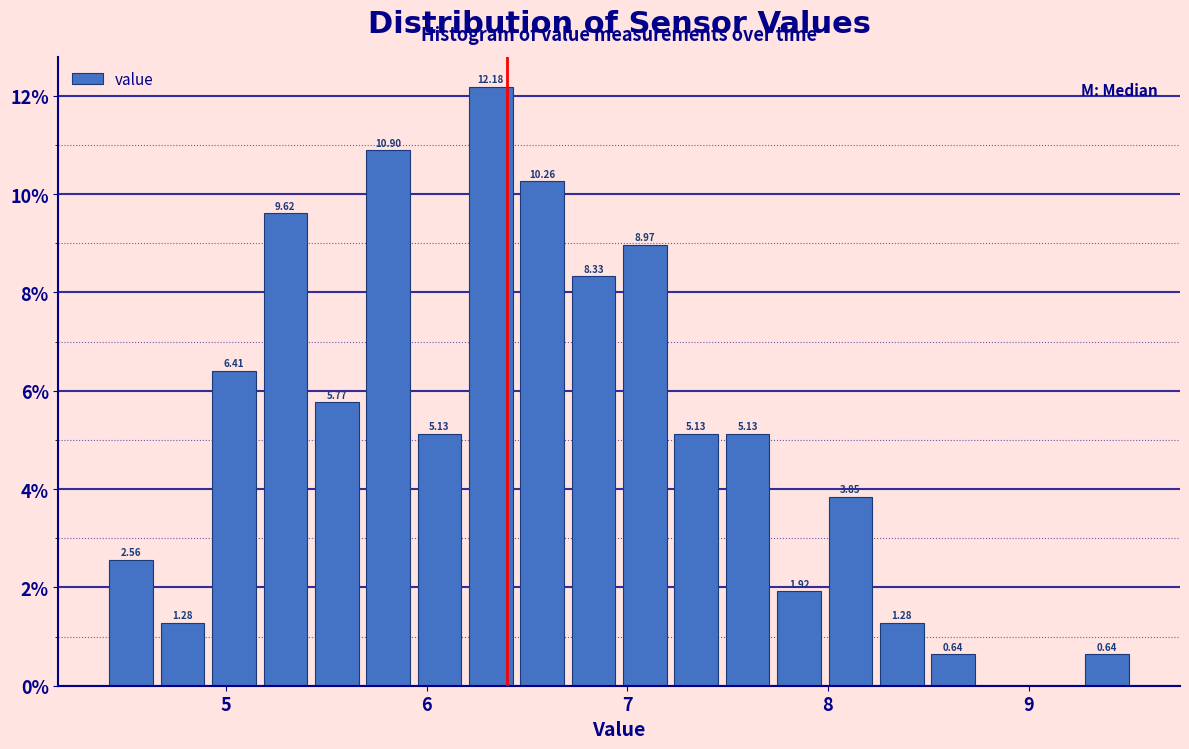

Read against the x-axis, roughly where is the centre of the tallest bar?

6.3